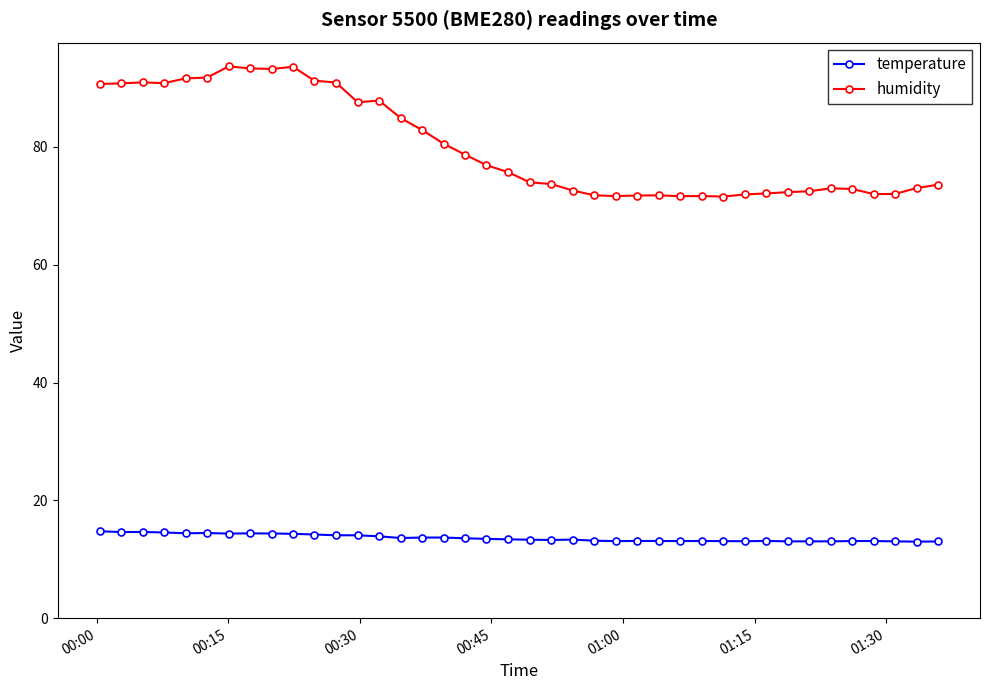

What is the value of the temperature point at the 20th from the left?

13.4